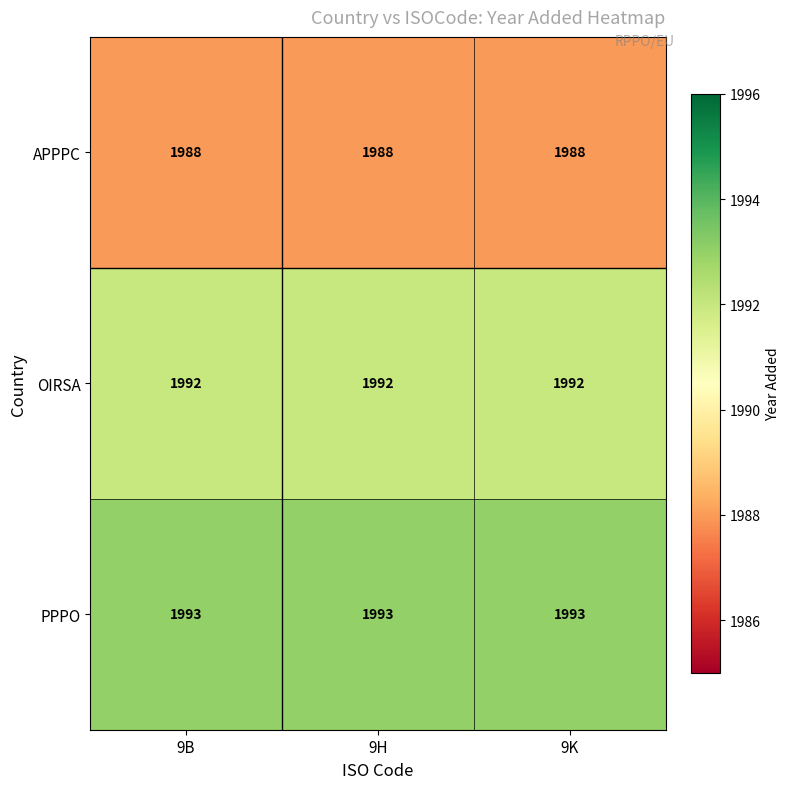

Rank the series at 9B from highest to lowest value.

PPPO, OIRSA, APPPC